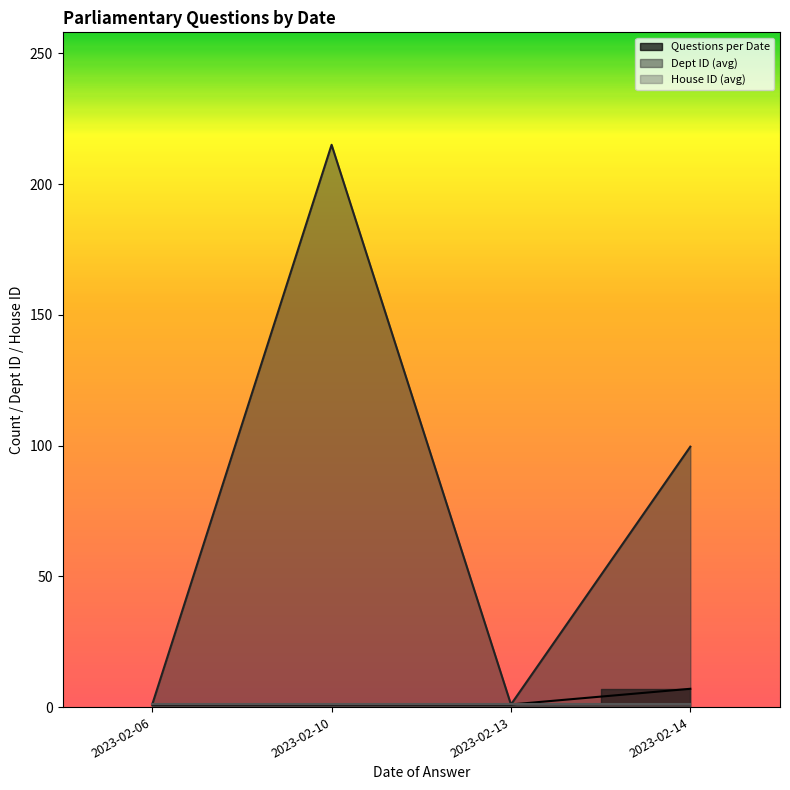

Between 2023-02-14 and 2023-02-14, which is larger?

2023-02-14